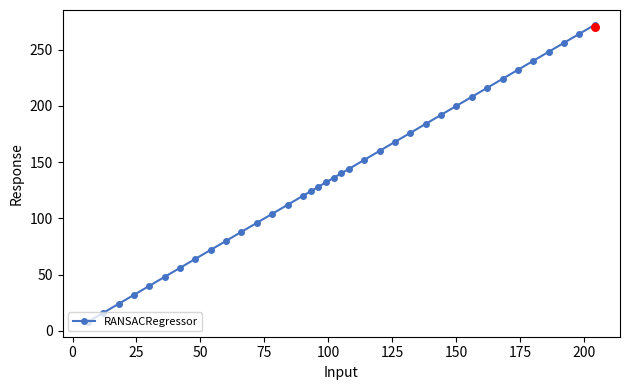

What is the value of the RANSACRegressor point at the 28th from the left?

200